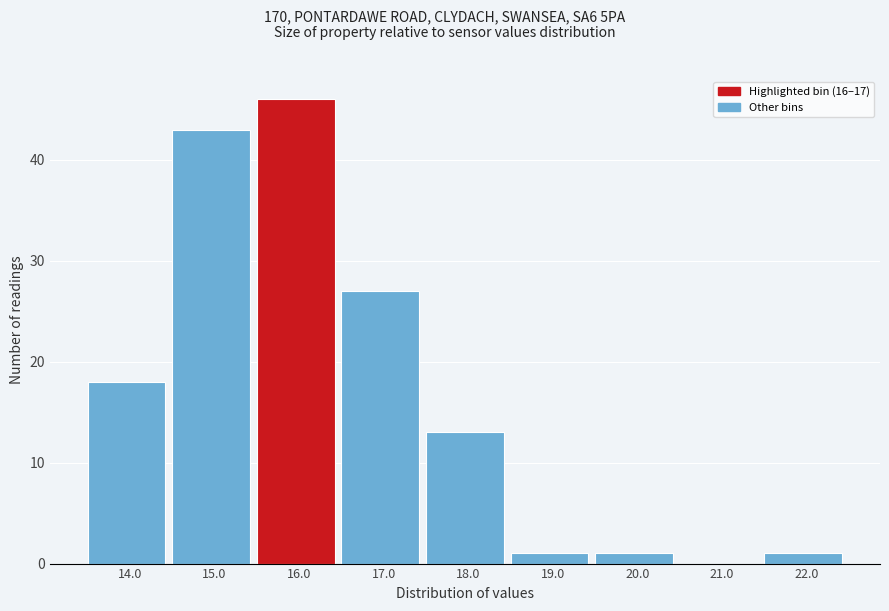

Reading left to right, transcribe all the data shown in this chart.

14.0=18	15.0=43	16.0=46	17.0=27	18.0=13	19.0=1	20.0=1	21.0=0	22.0=1